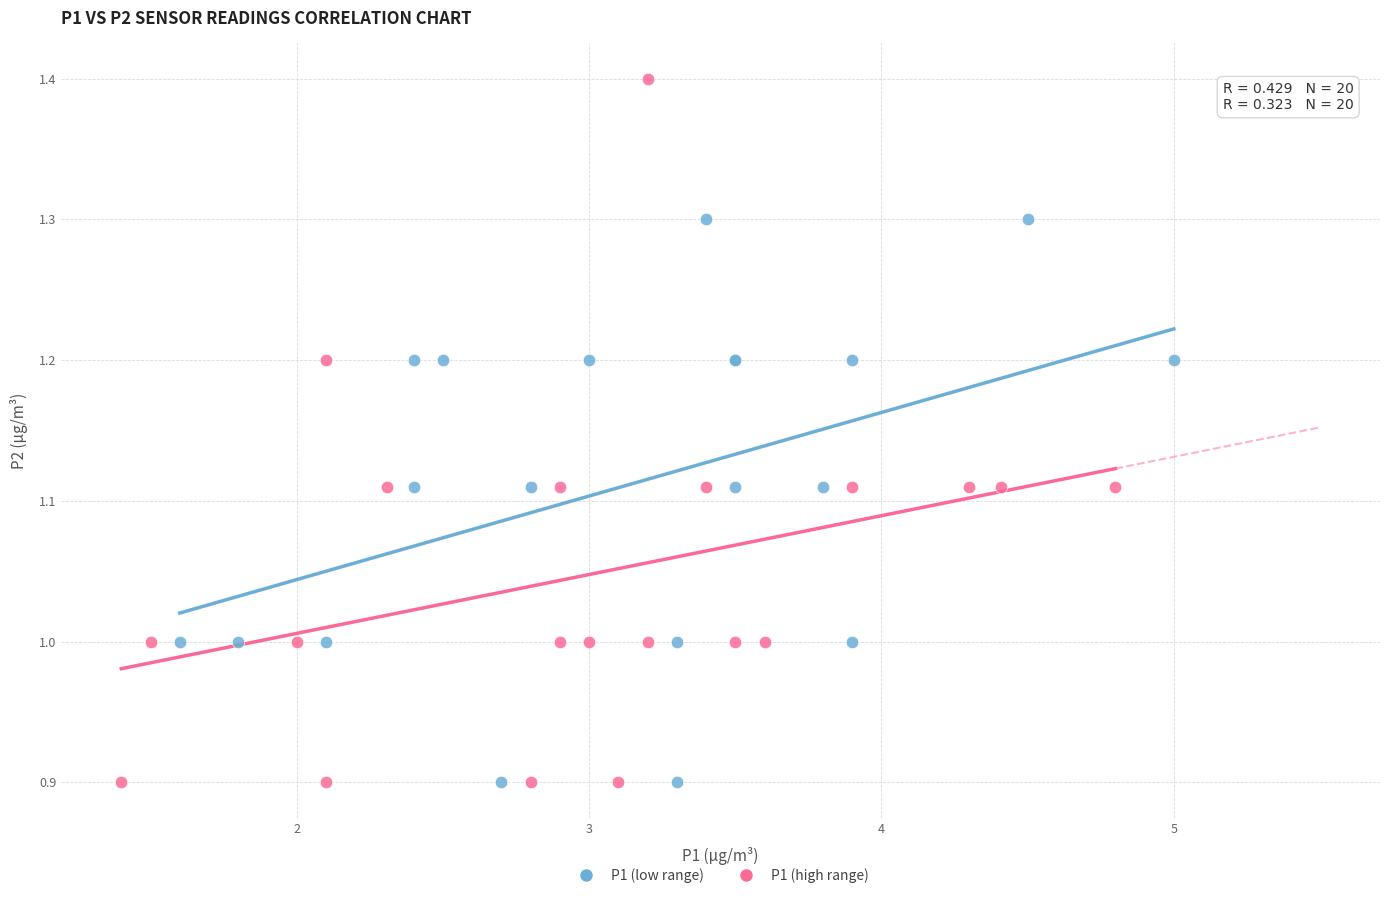

Which series has the largest Y range (max minus min)?

P1 (high range)